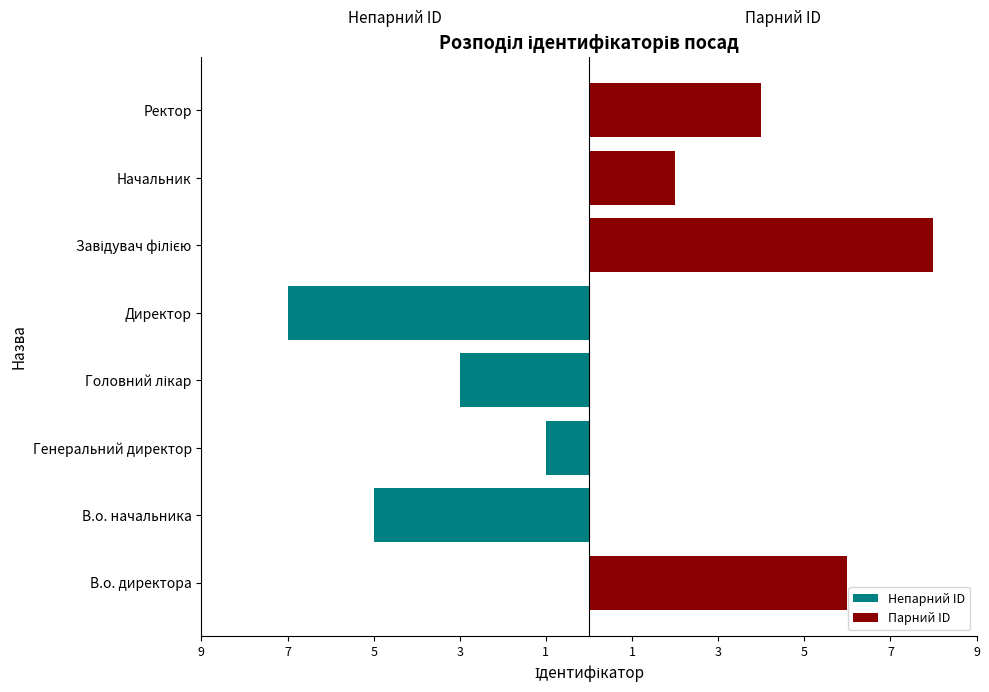

At В.о. начальника, list the series in order from largest to smallest.

Парний ID, Непарний ID